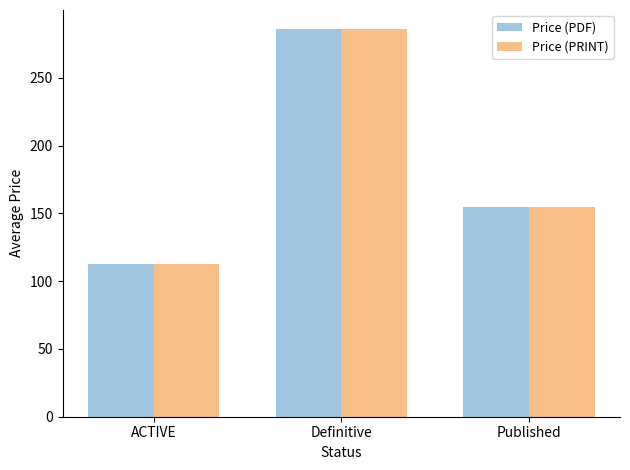

What is the sum of the Price (PDF) values at ACTIVE and Published?

267.0